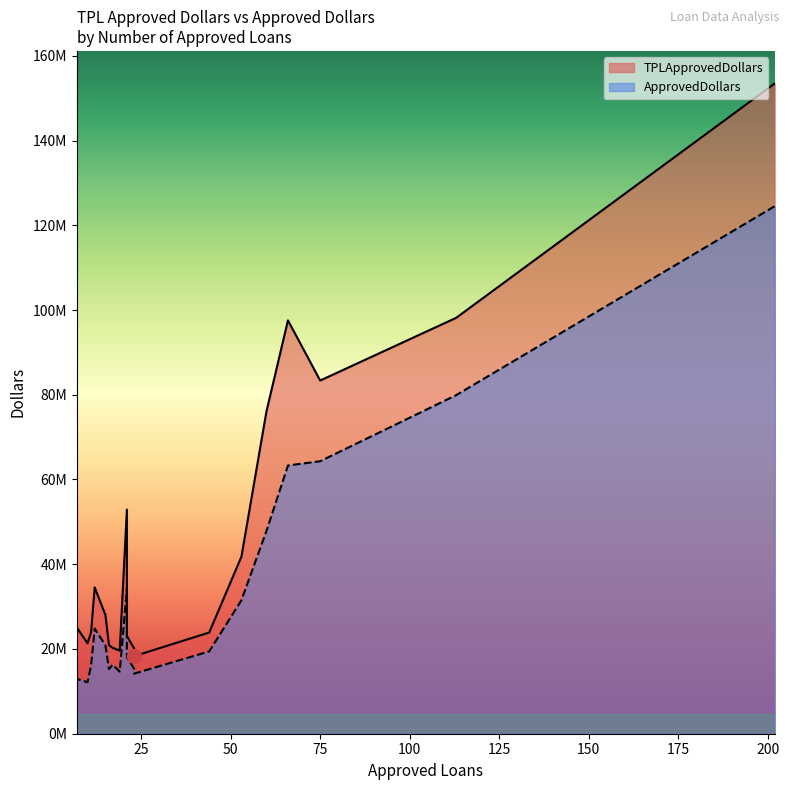

What is the difference between the maximum and second lowest values in the ApprovedDollars series?

111533000.0